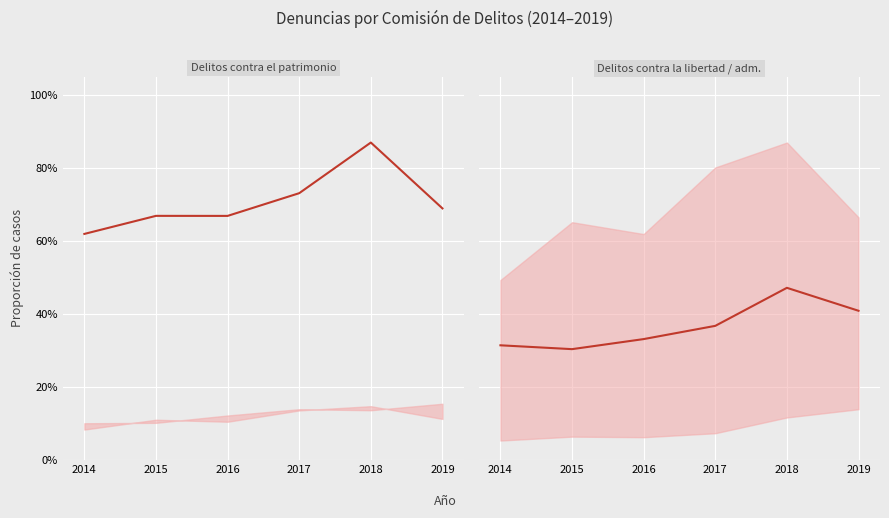

At how many categories does at least one series exceed 0?

6